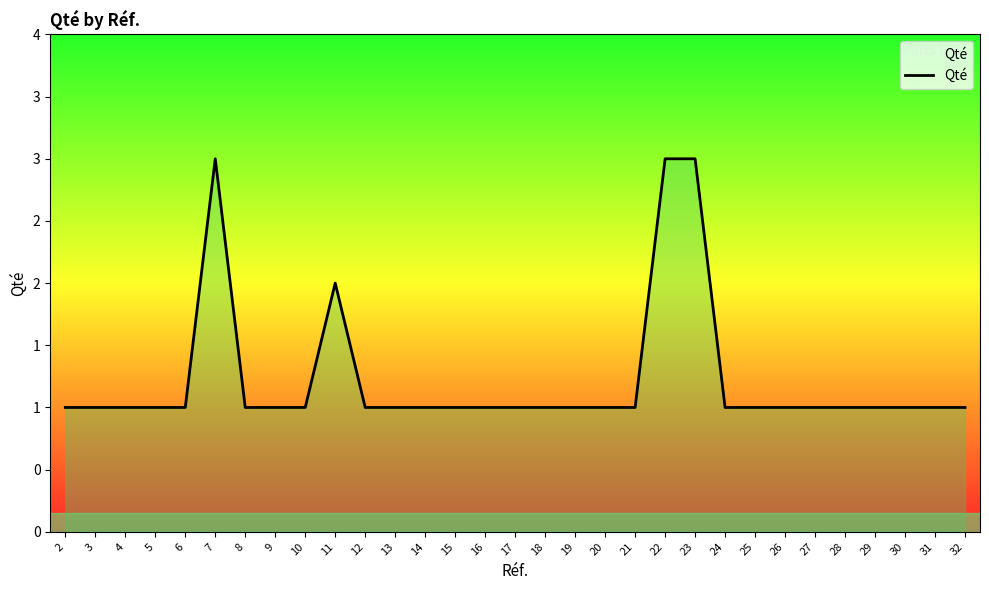

At which label is the value closest to 2?

11